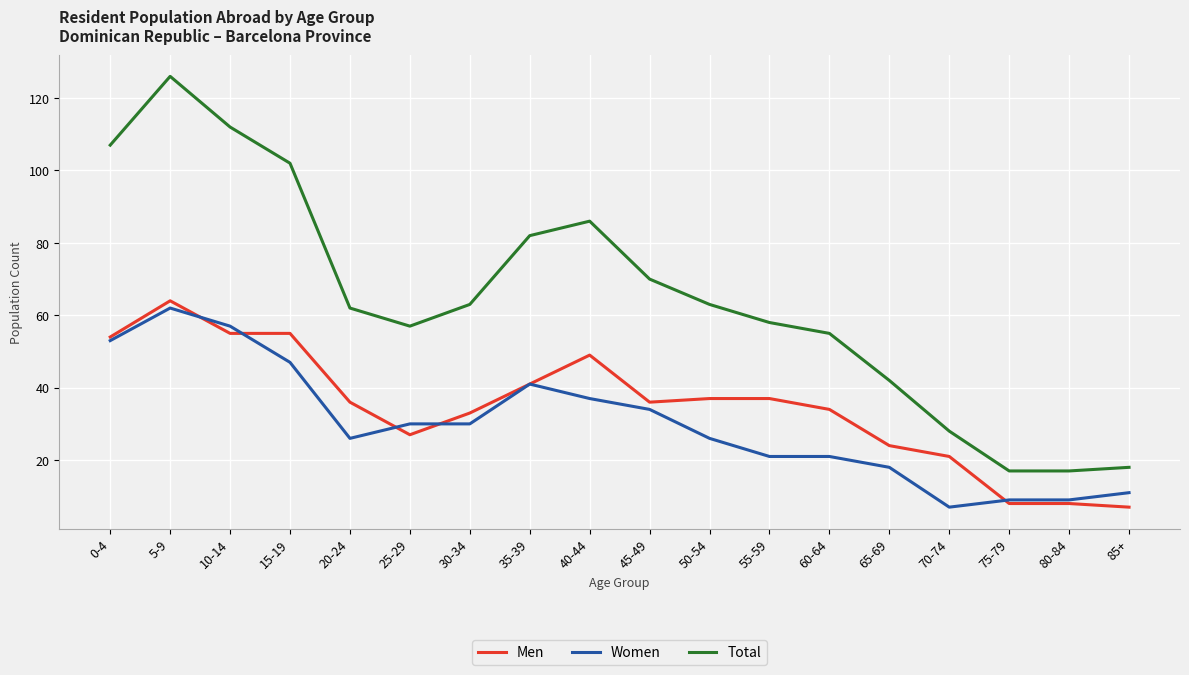

At which category does the chart reach its peak across all series?

5-9